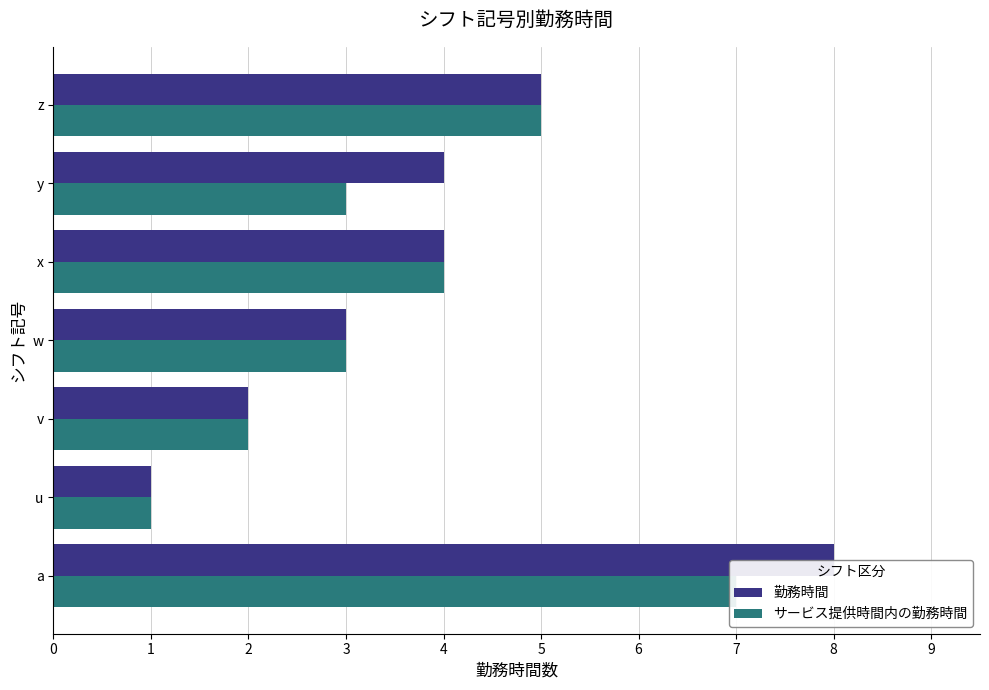

Which series changed the most between u and v?

勤務時間